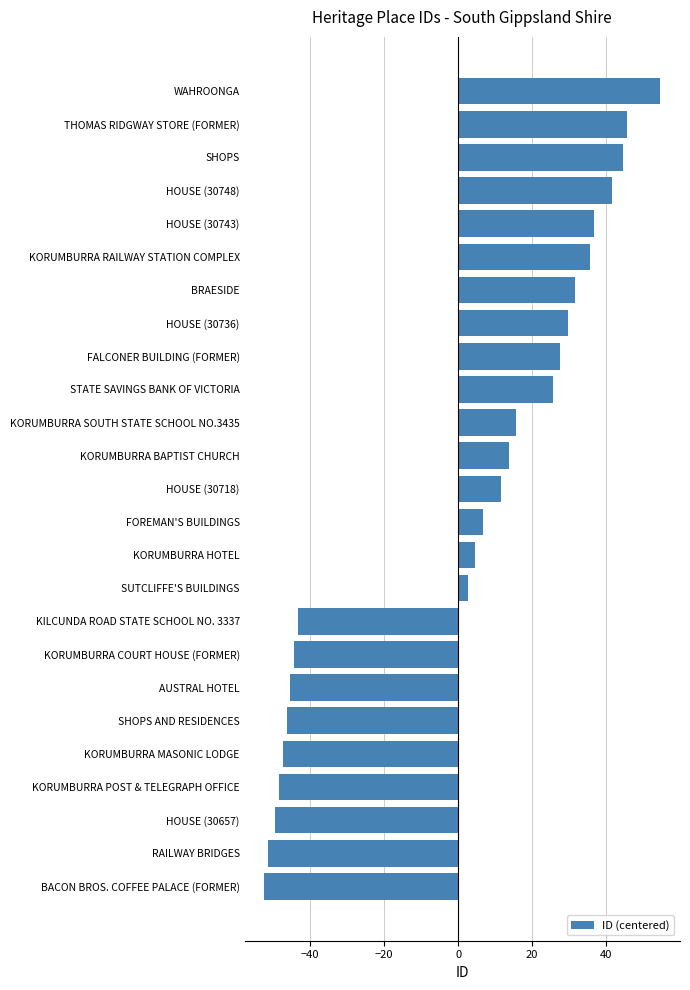

Is it true that the value at THOMAS RIDGWAY STORE (FORMER) is 45.6?

True